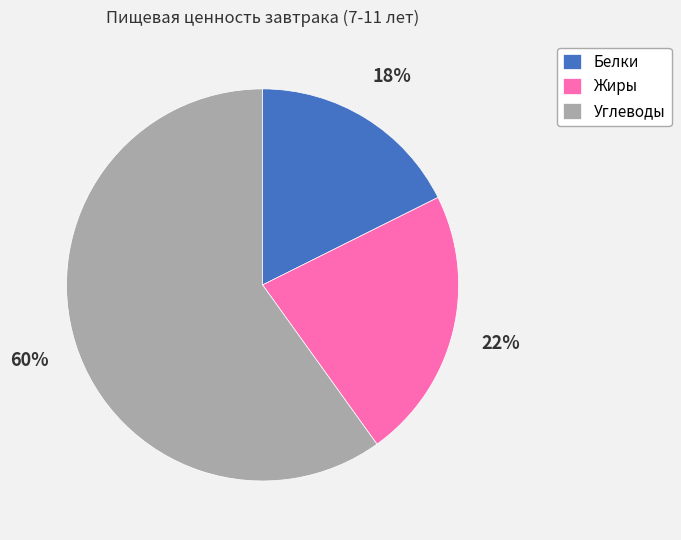

To the nearest percent, what percentage of the pie is Белки?

18%